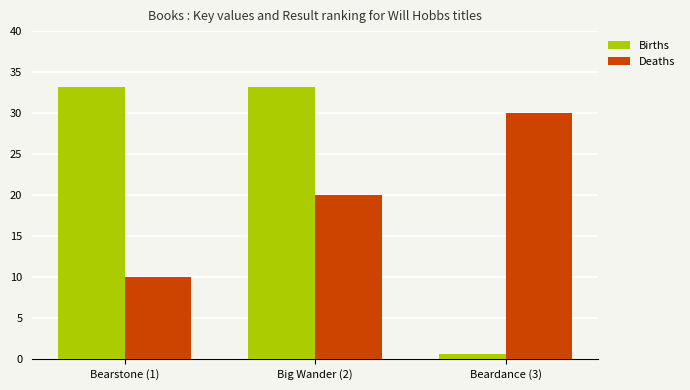

Read the Births value at Big Wander (2).

33.2